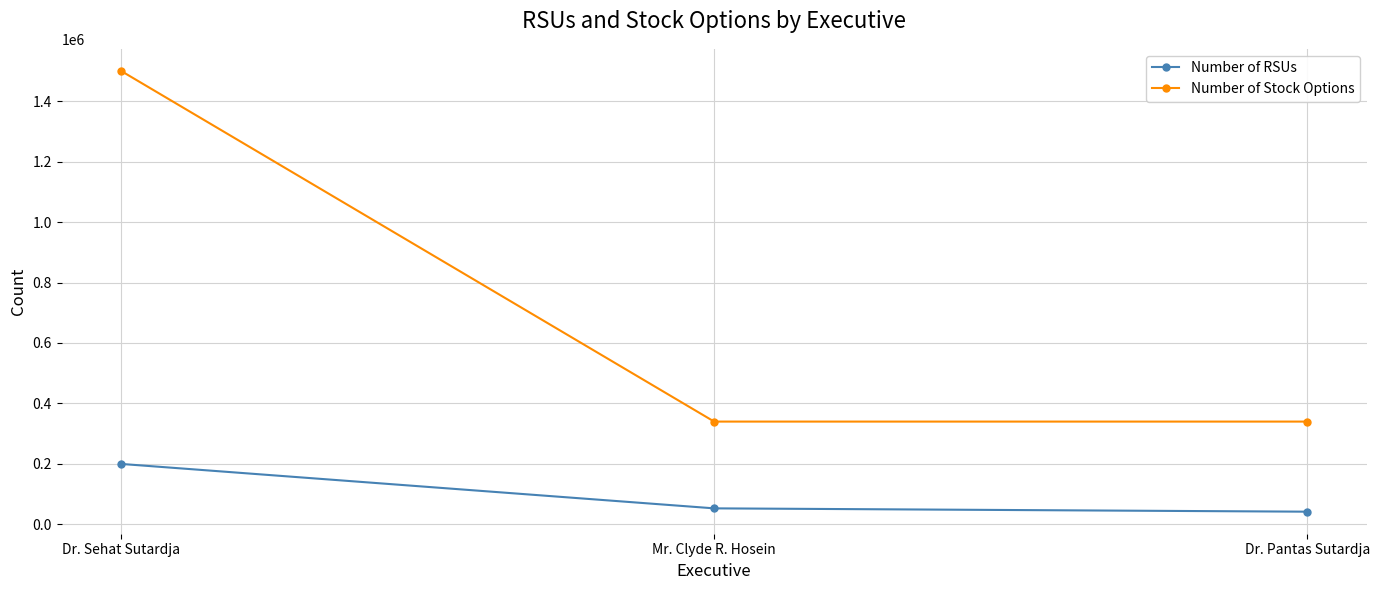

Count the Number of Stock Options values in the range 340000 to 1500000.

3